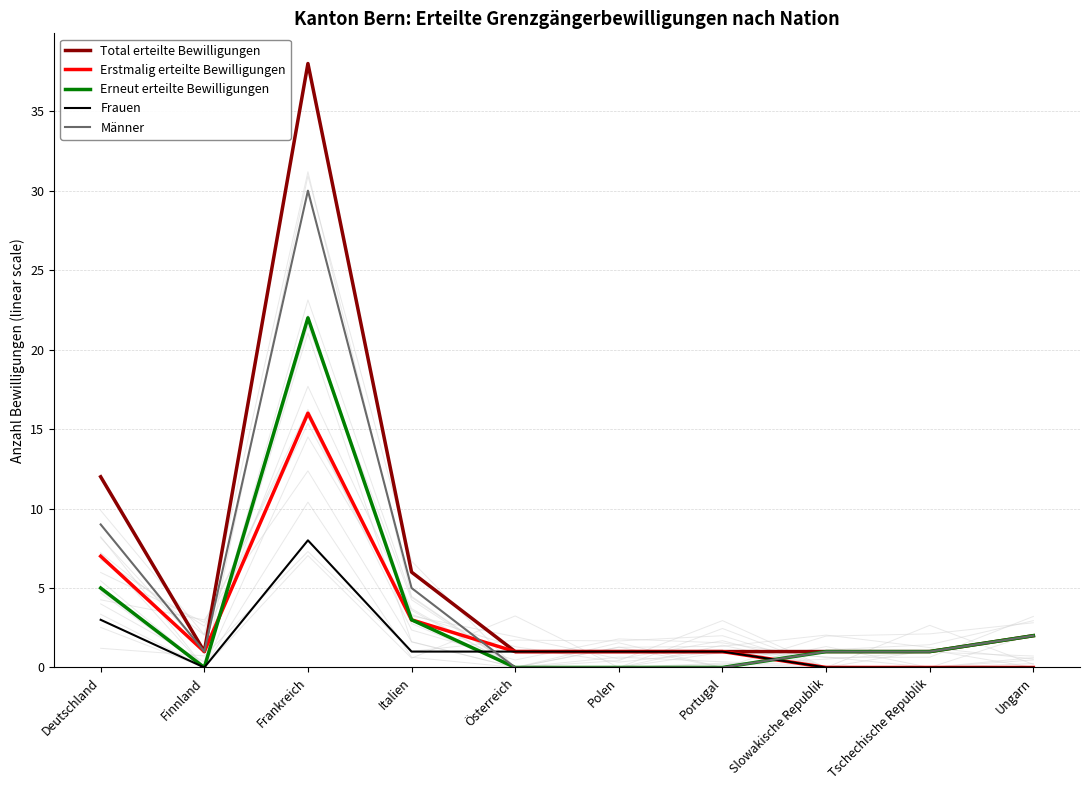

Which has a higher value, Portugal or Slowakische Republik?

Portugal